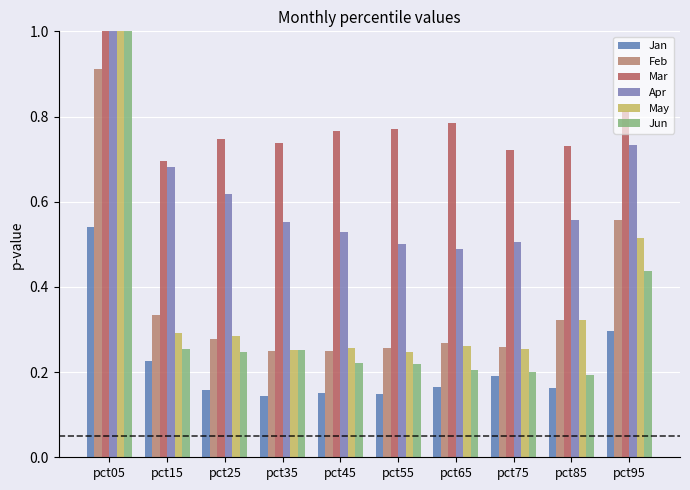

Reading left to right, what are all the values shown in this chart?

Jan: 0.5	0.2	0.2	0.1	0.2	0.1	0.2	0.2	0.2	0.3
Feb: 0.9	0.3	0.3	0.3	0.2	0.3	0.3	0.3	0.3	0.6
Mar: 1.6	0.7	0.7	0.7	0.8	0.8	0.8	0.7	0.7	0.8
Apr: 1.0	0.7	0.6	0.6	0.5	0.5	0.5	0.5	0.6	0.7
May: 1.1	0.3	0.3	0.3	0.3	0.2	0.3	0.3	0.3	0.5
Jun: 1.1	0.3	0.2	0.3	0.2	0.2	0.2	0.2	0.2	0.4